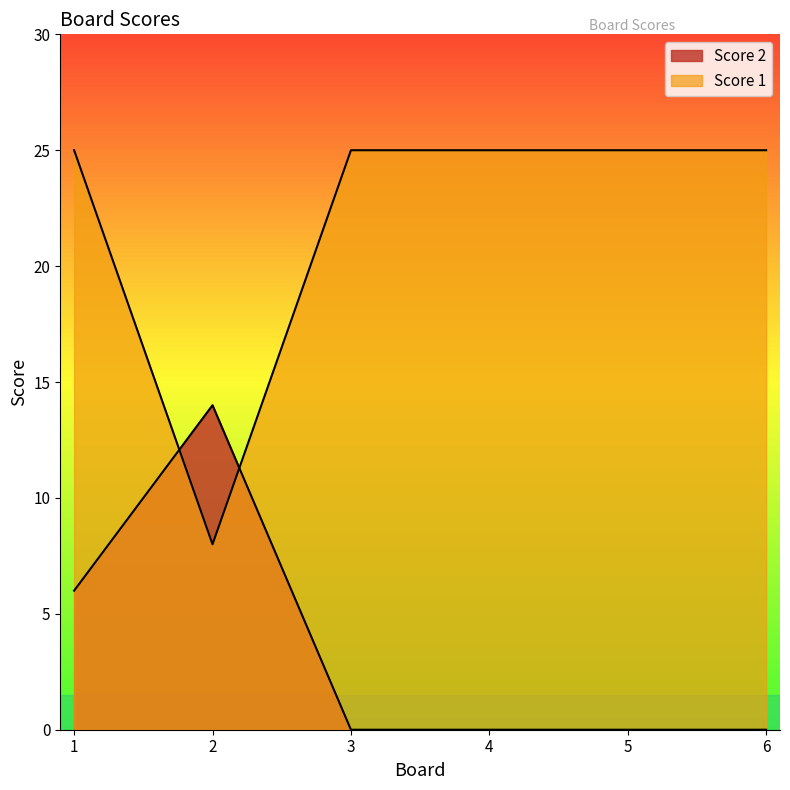

Is it true that Score 1 equals 25 at 5?

True